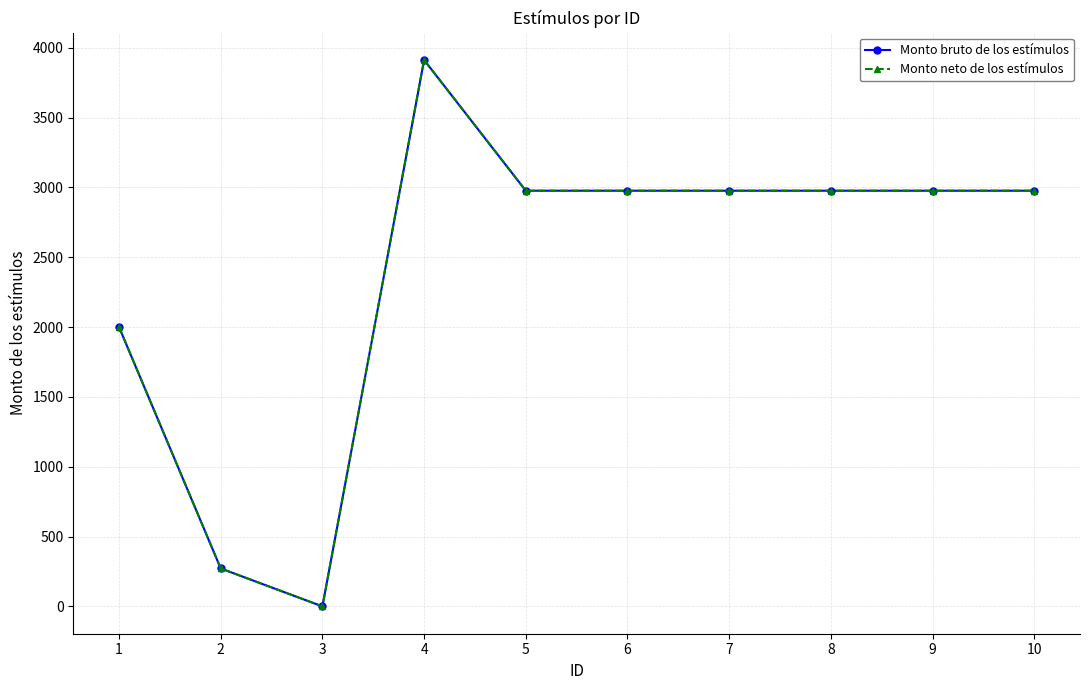

Which has a higher value, 10 or 2?

10